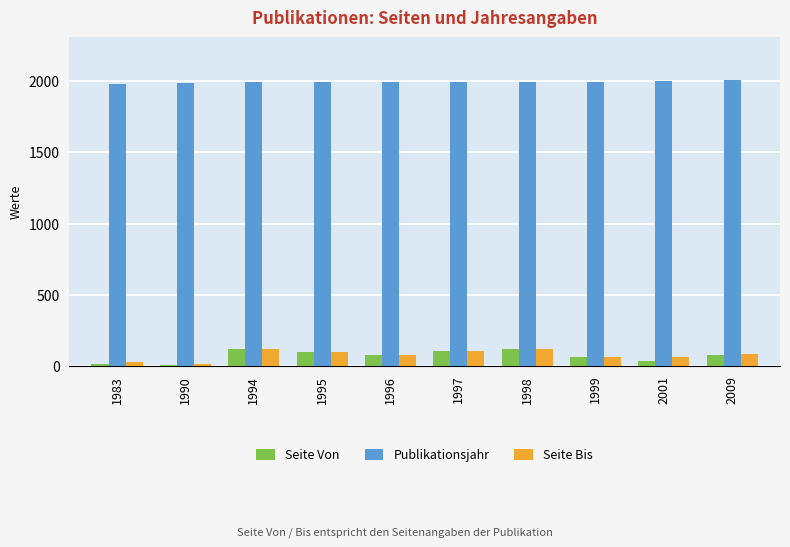

How many data points does each series have?

10